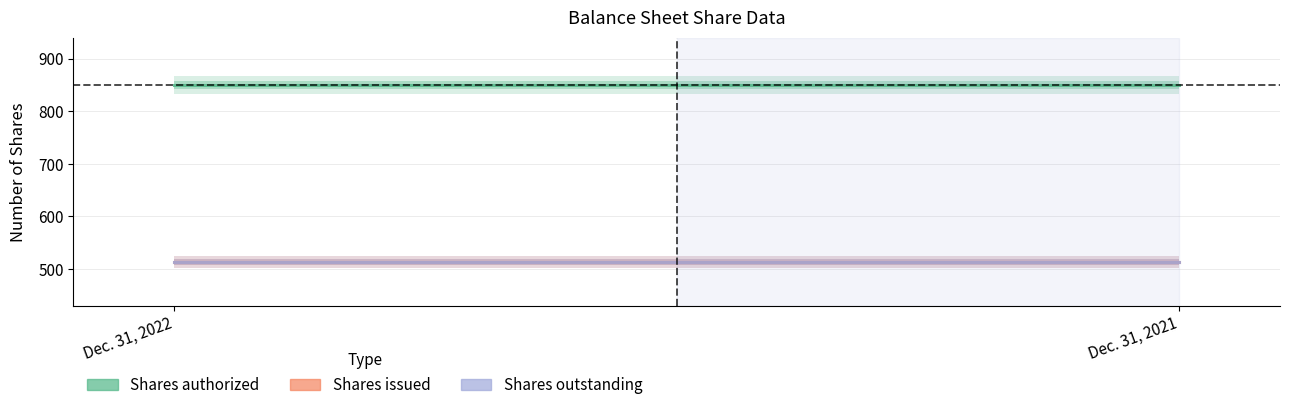

Is it true that Shares issued equals 513.1 at Dec. 31, 2021?

True